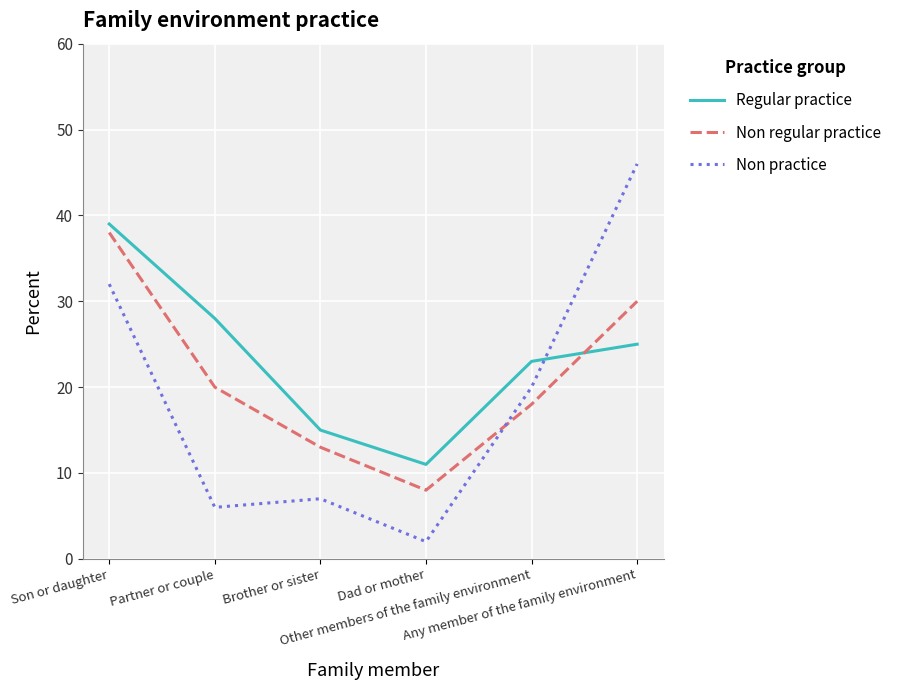

What is the difference between the second highest and second lowest values in the Non practice series?

26